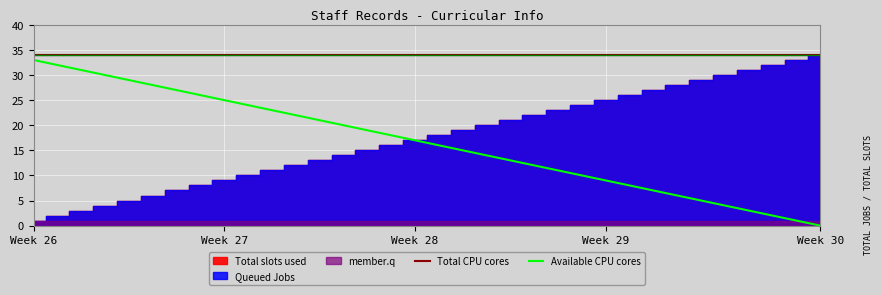

What position from the right is Week 26?

34